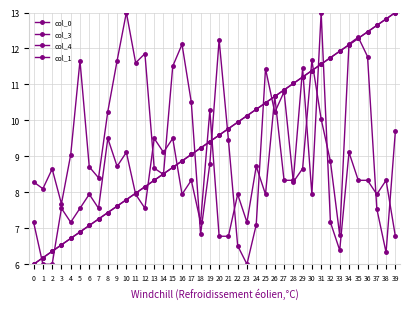

At which category is the sum across all series the highest?

31